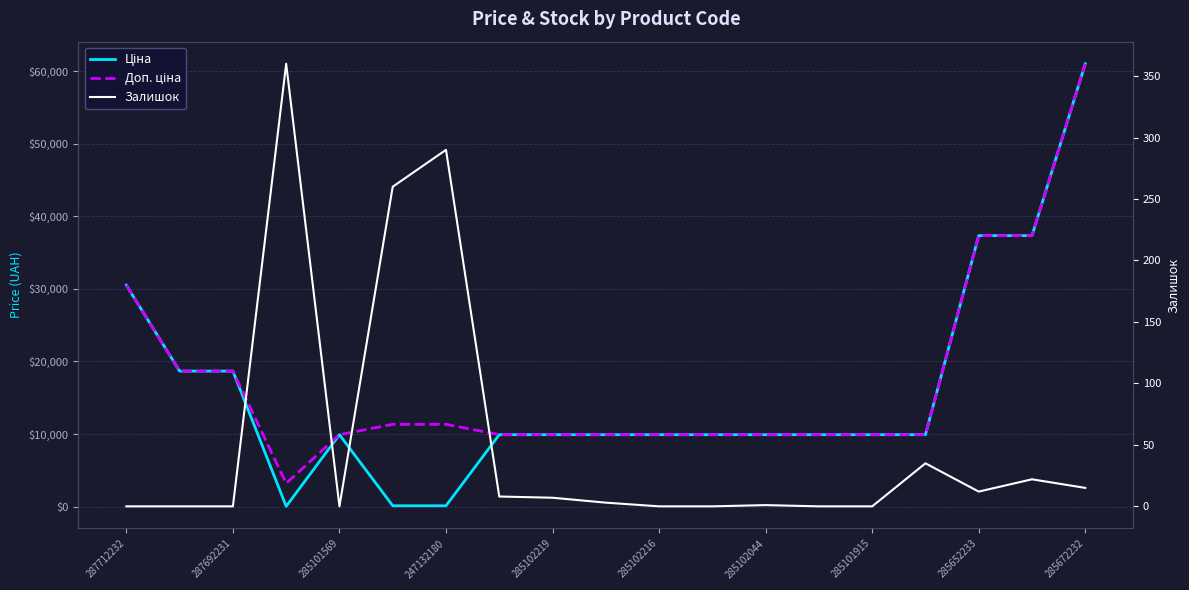

True or false: Ціна and Доп. ціна intersect in this chart.

False